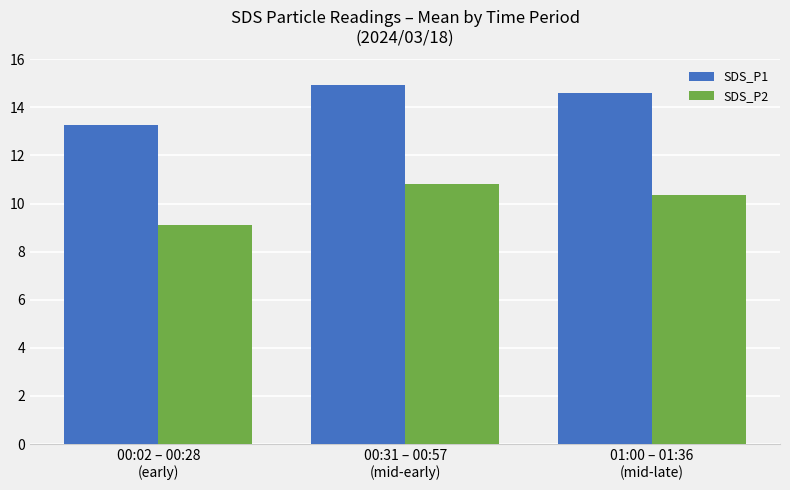

What is the greatest value displayed?

14.9